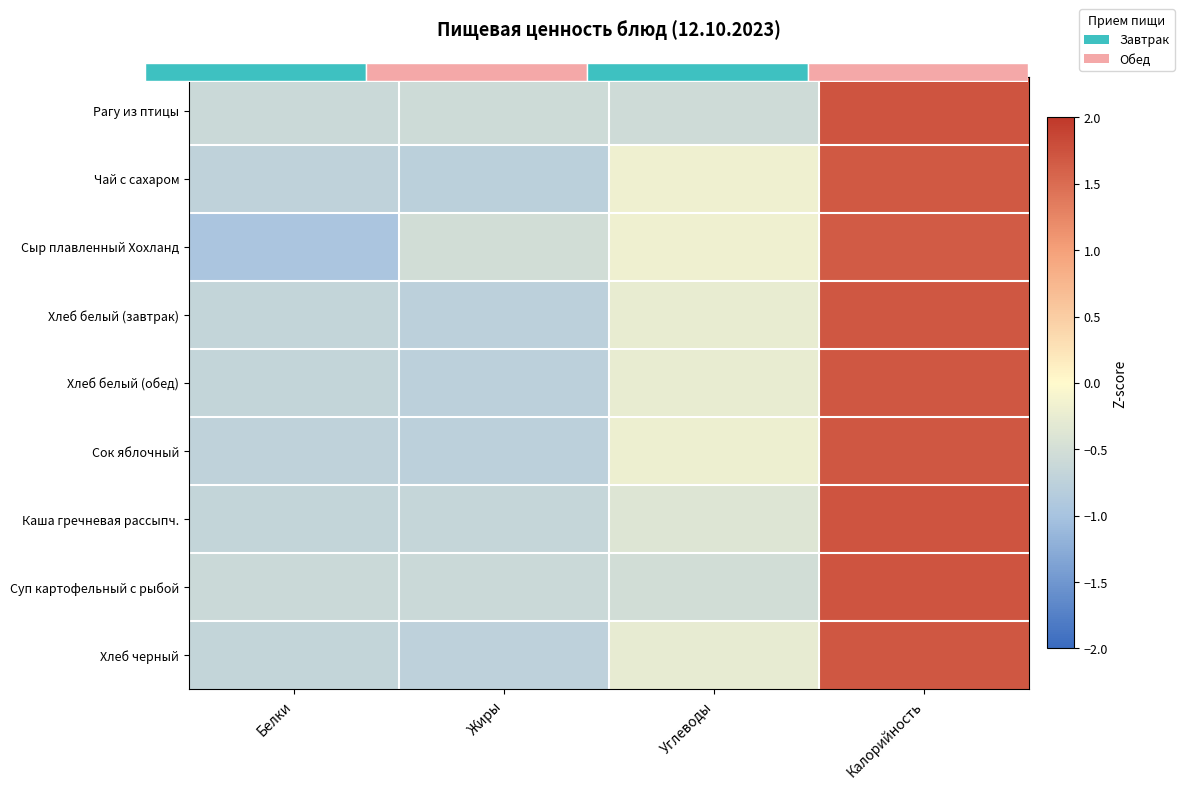

How many values in the Сок яблочный series are below 0?

3